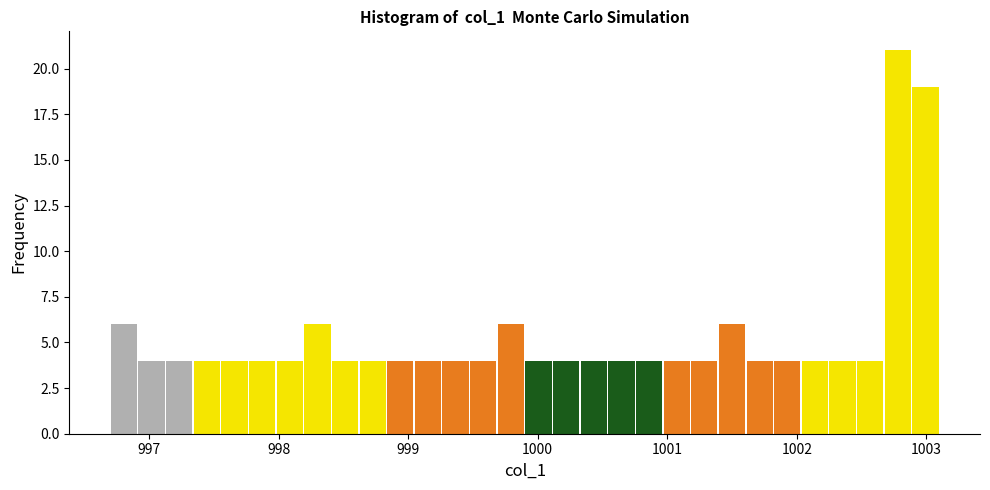

Read against the x-axis, roughly where is the centre of the tallest bar?

1002.8